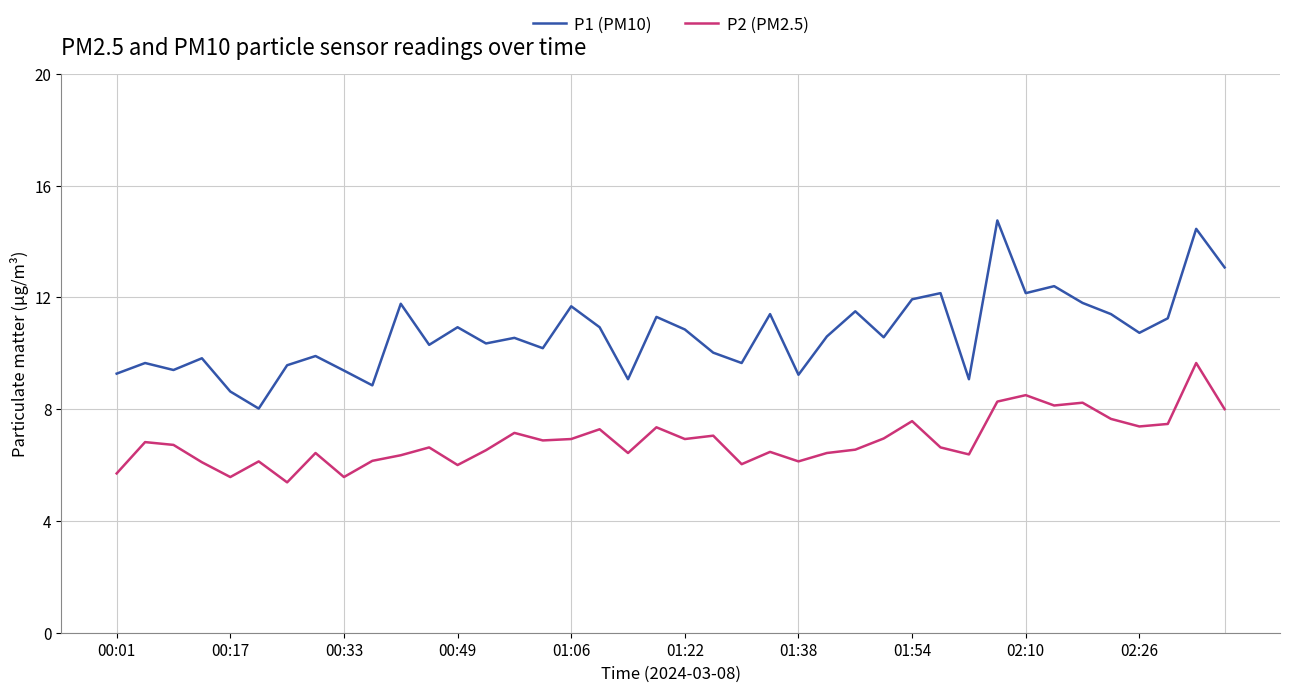

List the series in order of their peak value, highest first.

P1 (PM10), P2 (PM2.5)